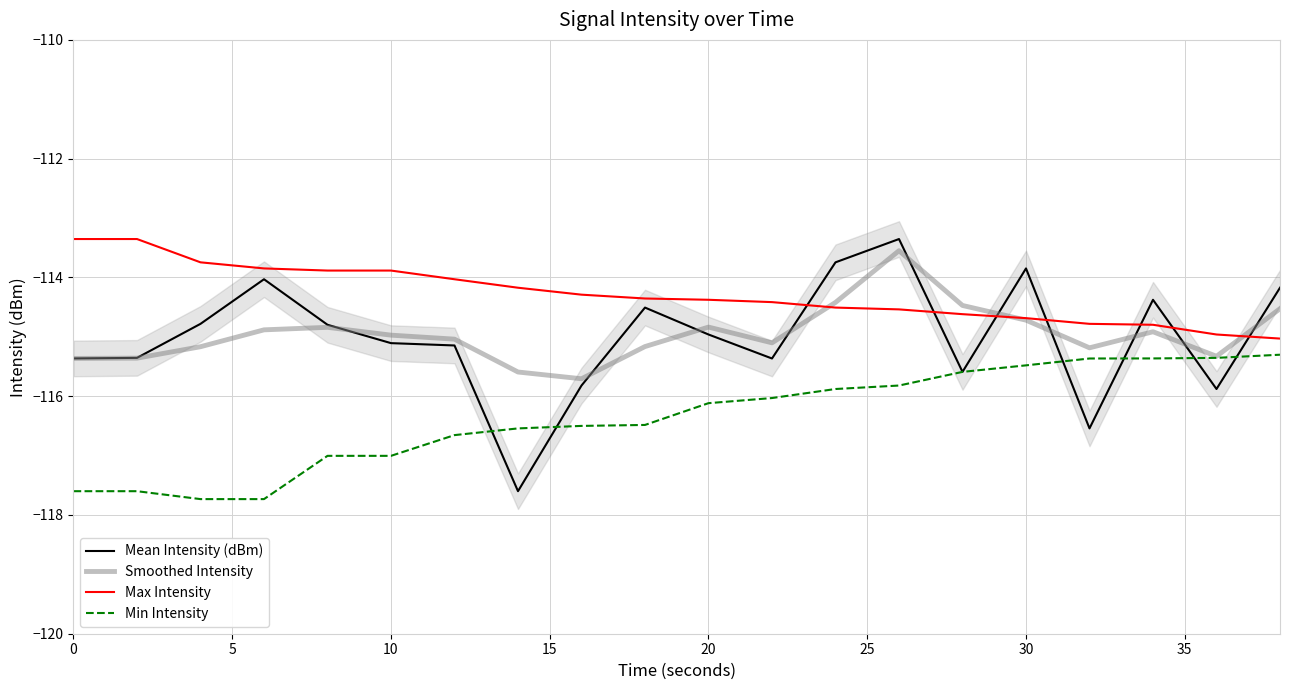

What is the highest value of the Smoothed Intensity series?

-113.5